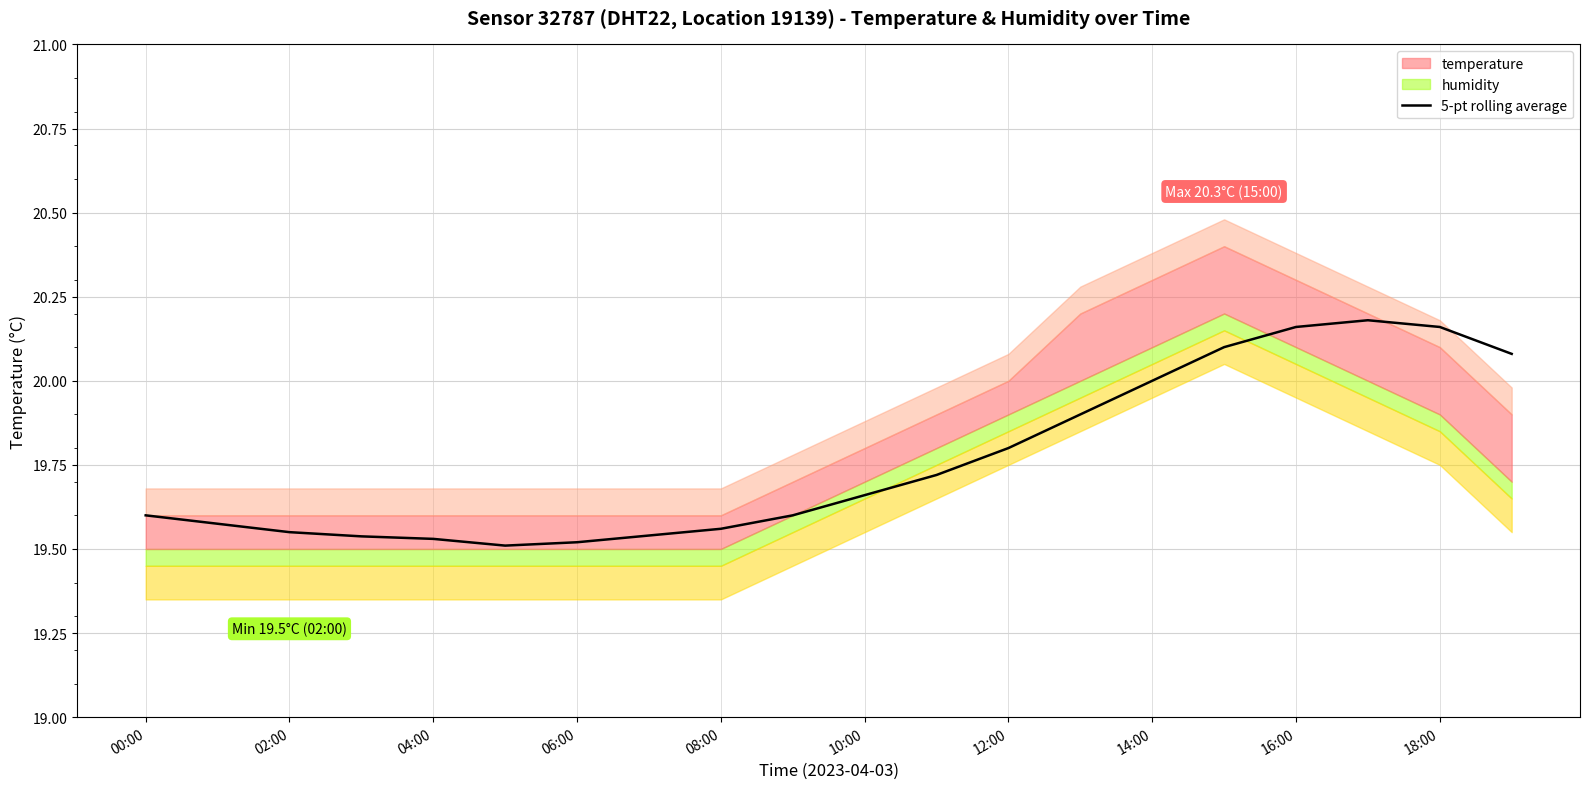

True or false: the data shows 19.6 at 00:00.

True